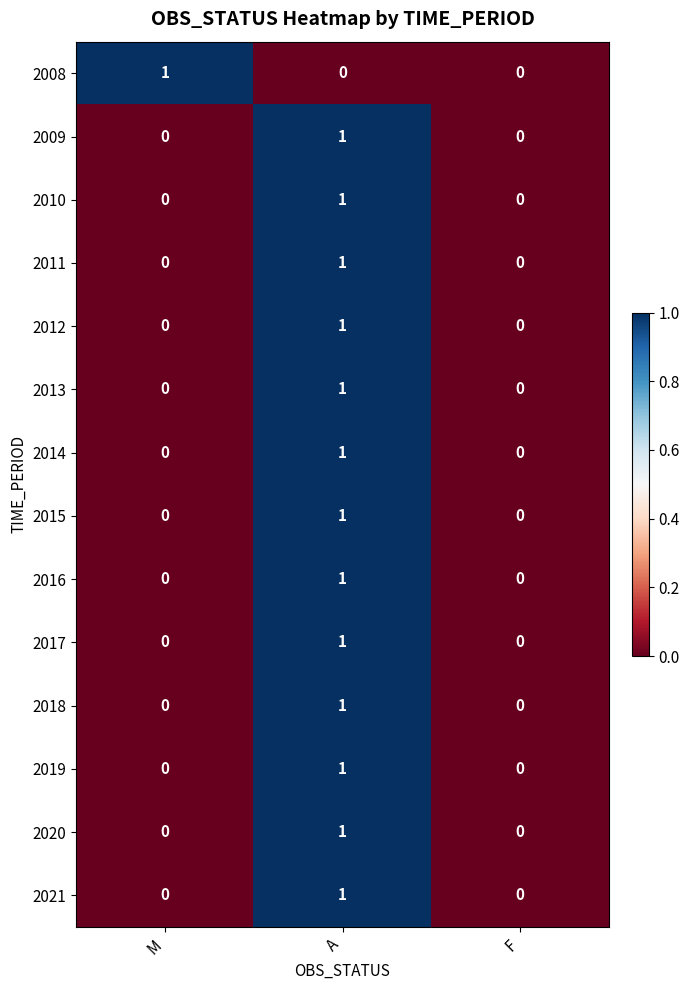

At which category is the sum across all series the highest?

A